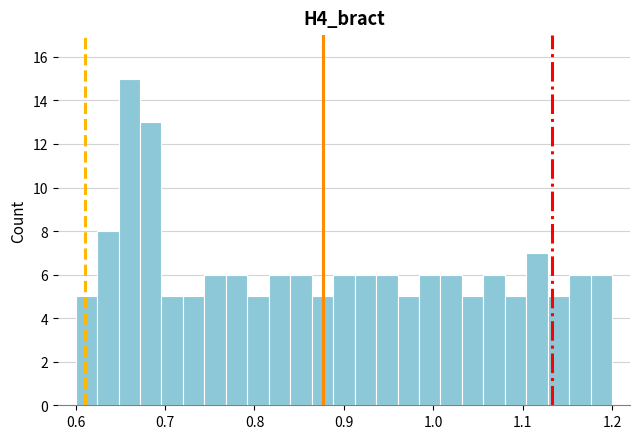

Read against the x-axis, roughly where is the centre of the tallest bar?

0.66